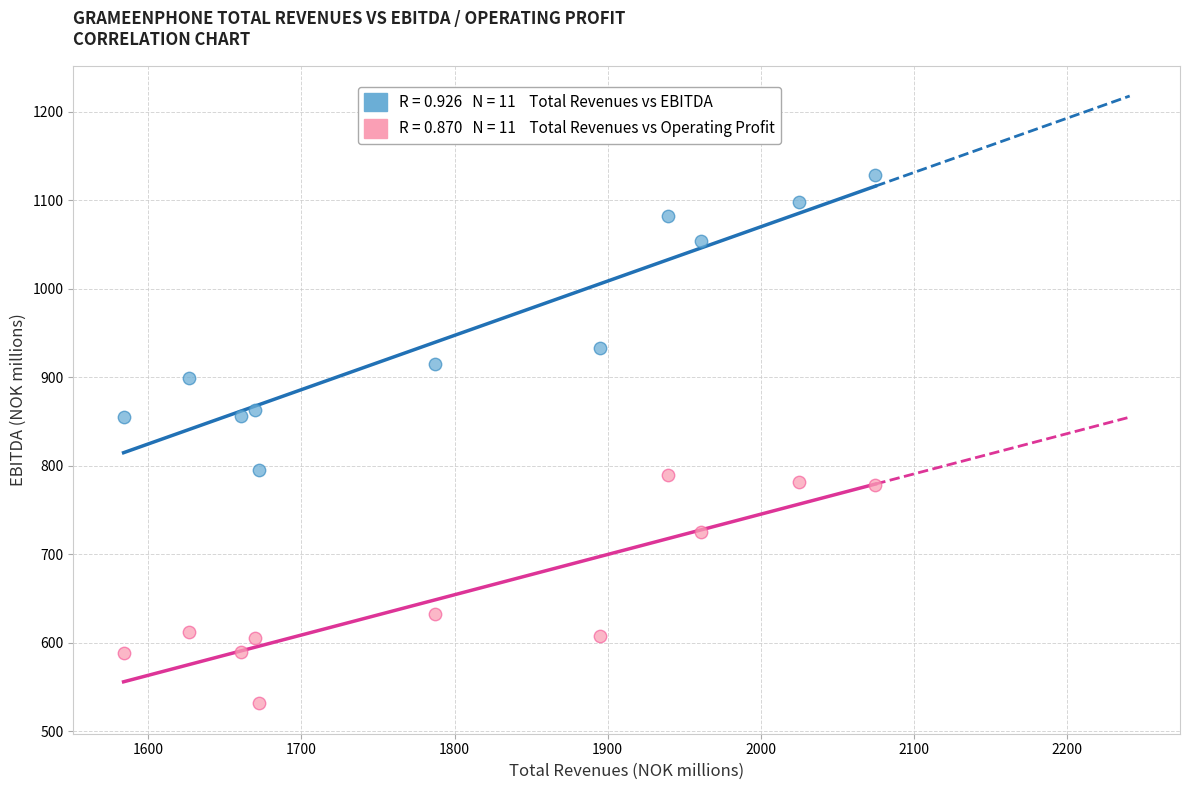

Across all data points, what is the range of X values (max minus min)?

490.8